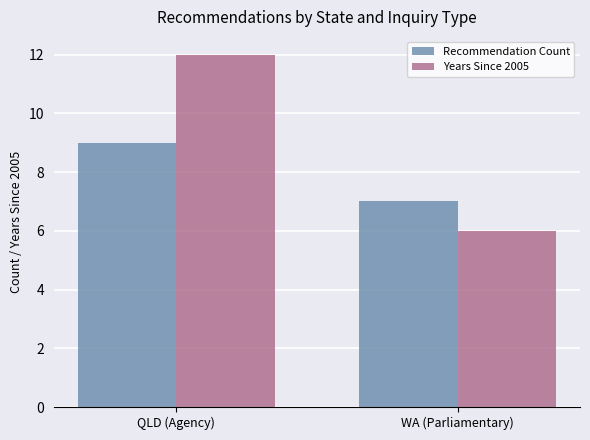

True or false: Years Since 2005 has a value of 12 at QLD (Agency).

True